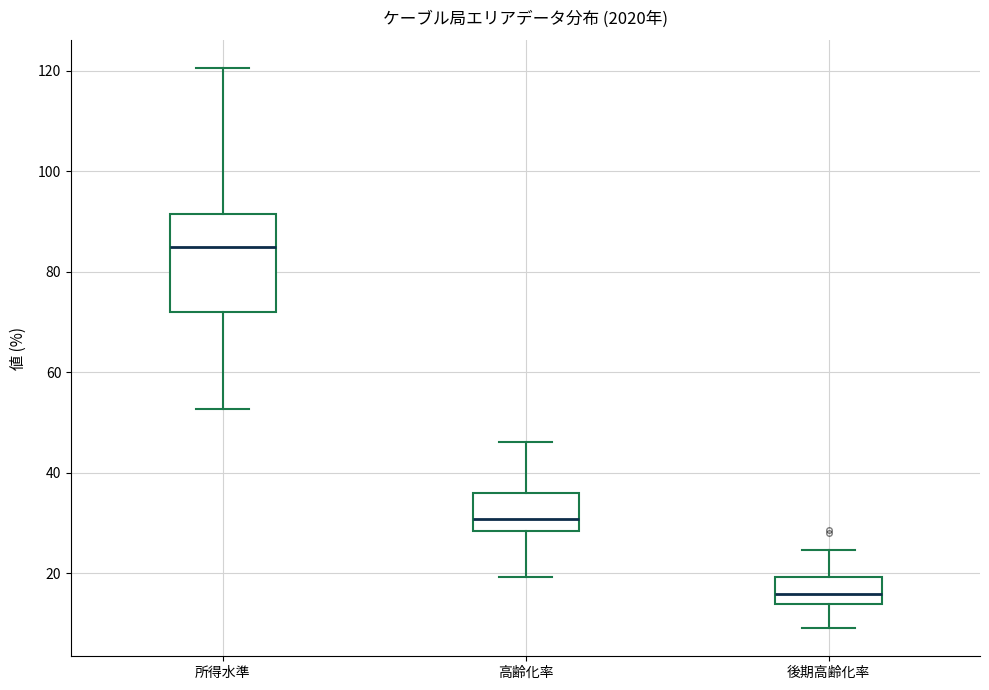

Reading left to right, transcribe this box plot: for each box, give where its median line is, the range the box spans, and where its two whiskers end, as read against the y-axis. The values are not printed on the chart, so give them approximately, as read against the axis.

所得水準: median 84, box 72 to 92, whiskers 52 to 120
高齢化率: median 30, box 28 to 36, whiskers 20 to 46
後期高齢化率: median 16, box 14 to 20, whiskers 10 to 24